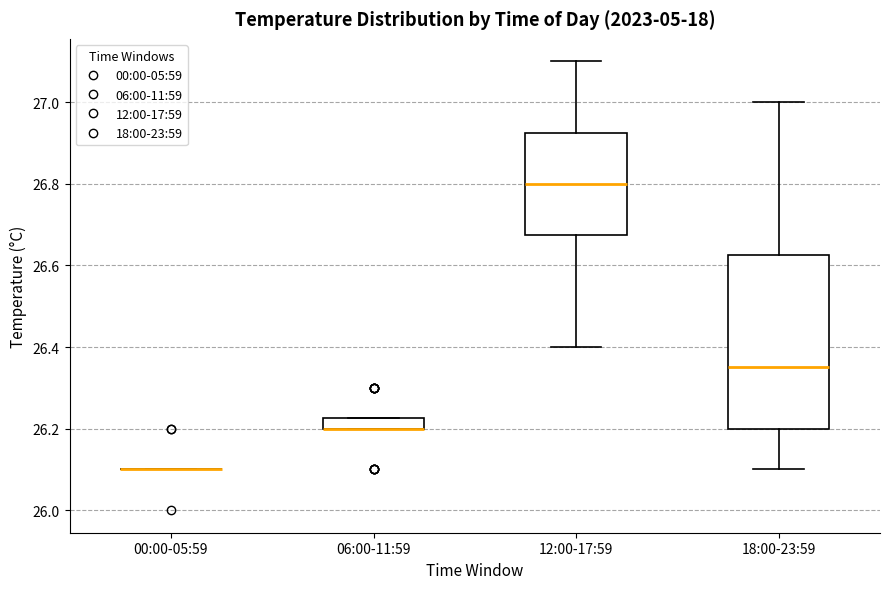

Comparing the boxes themselves (not the whiskers), which one is the tallest?

18:00-23:59